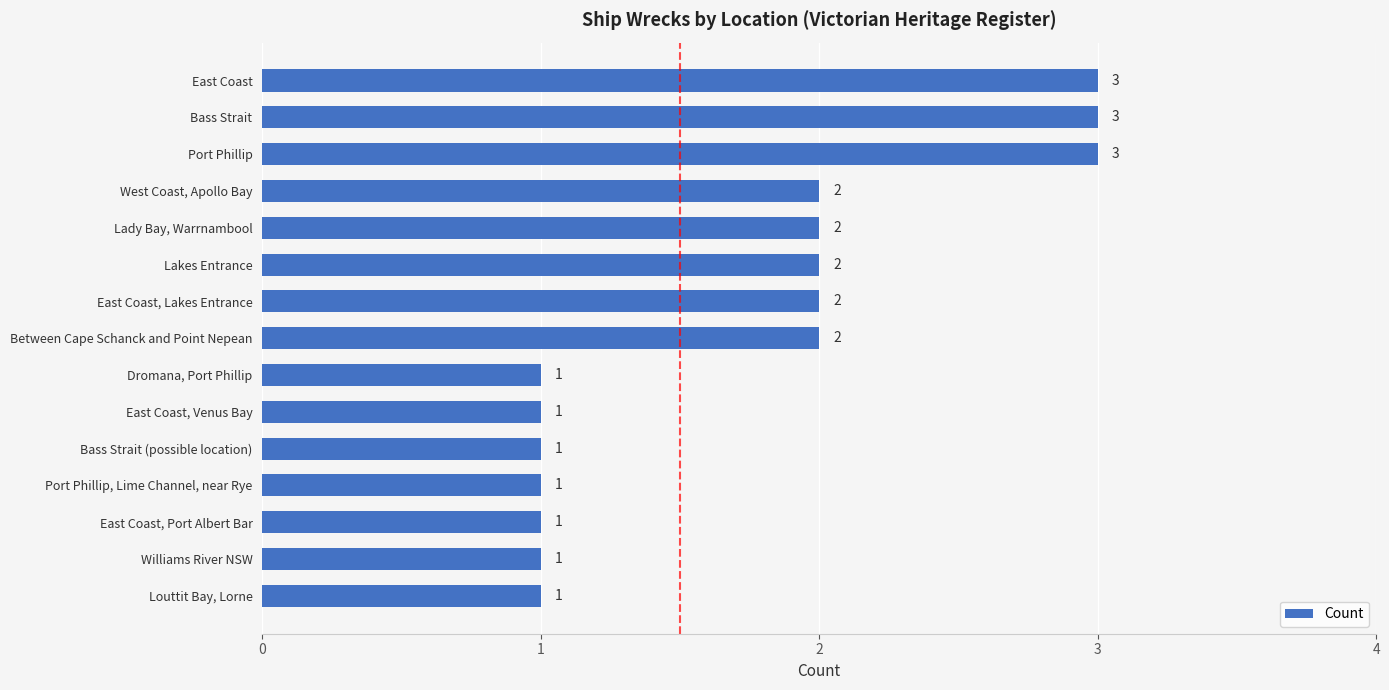

Are the bars grouped side by side (vs. stacked)?

No